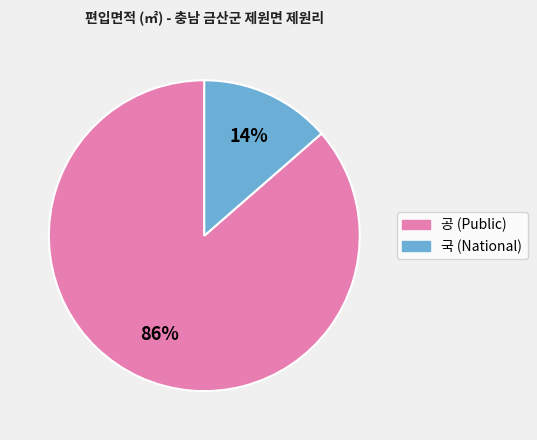

To the nearest percent, what is the average slice percentage?

50%